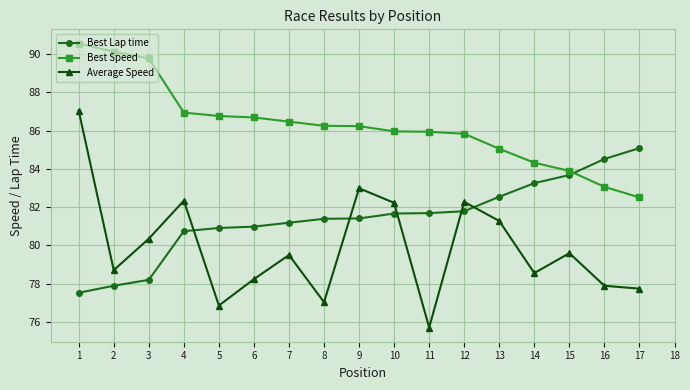

What is the difference between the second highest and minimum values in the Best Lap time series?

7.0